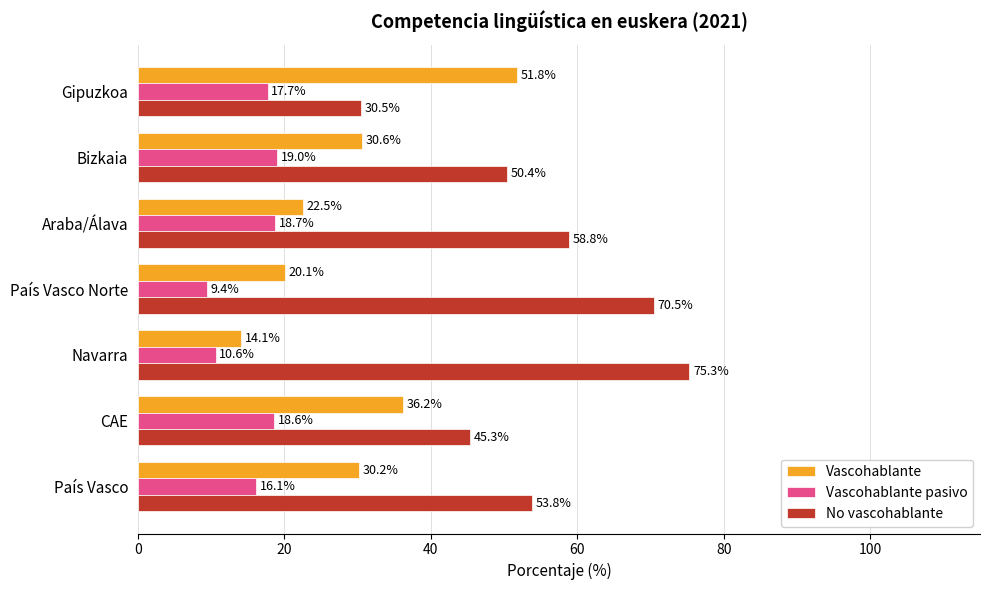

What is the difference between the Vascohablante pasivo values at Gipuzkoa and CAE?

0.9